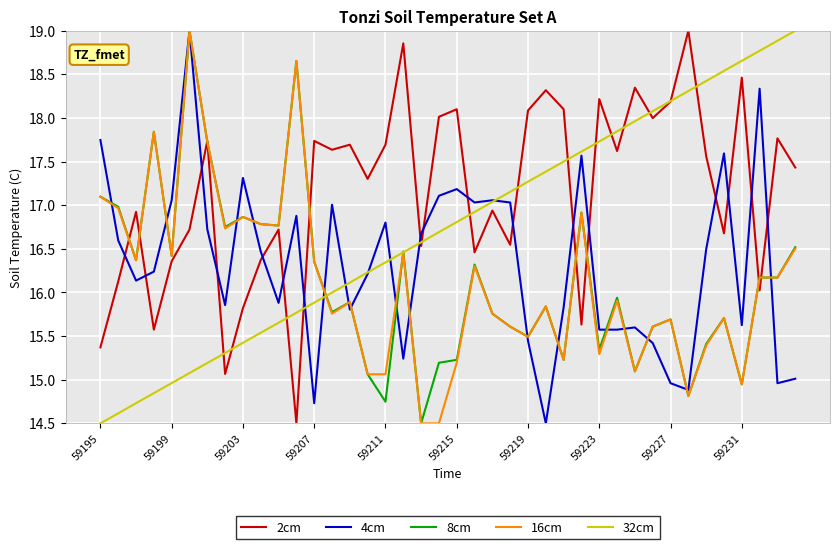

Which series has the largest total across all categories?

2cm